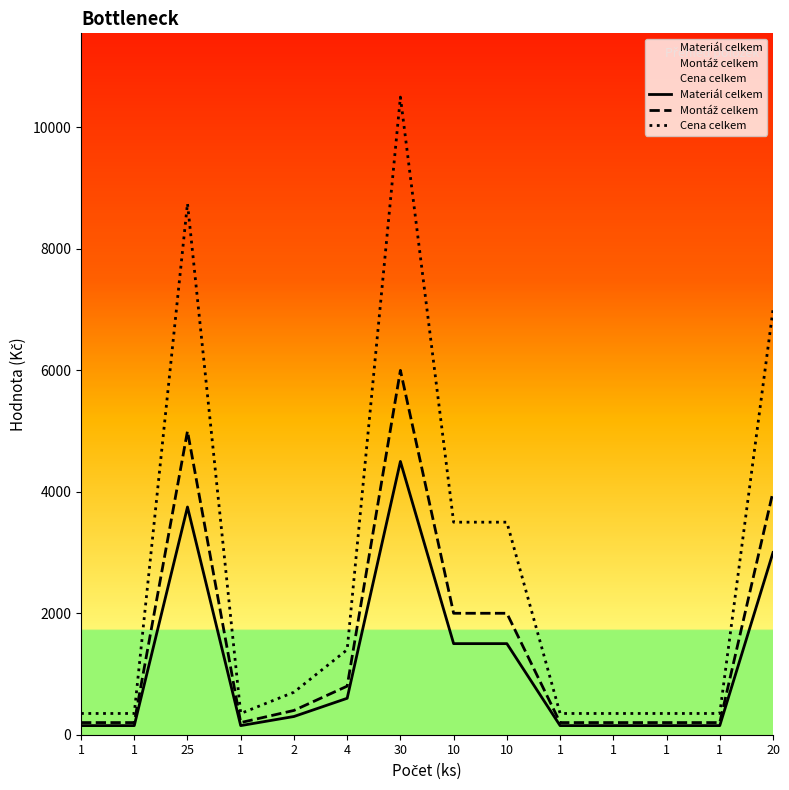

Is it true that Materiál celkem equals 150 at 1?

True